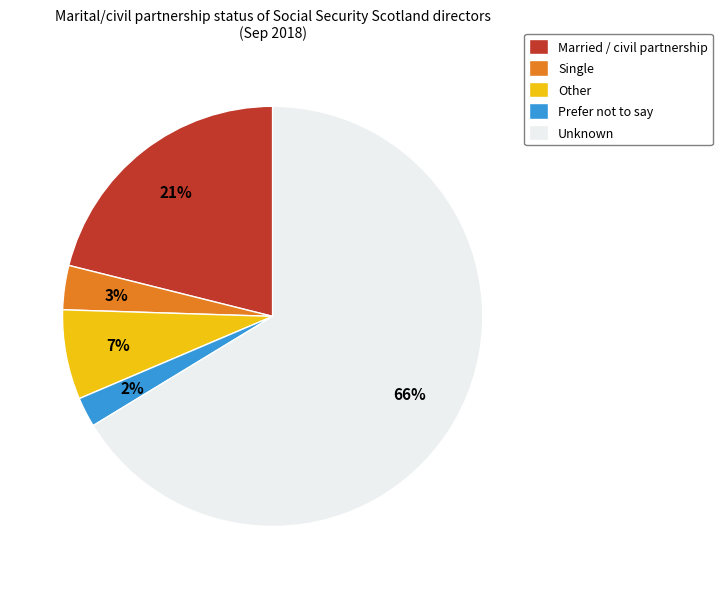

Do Other and Unknown together represent more than half of the pie?

Yes